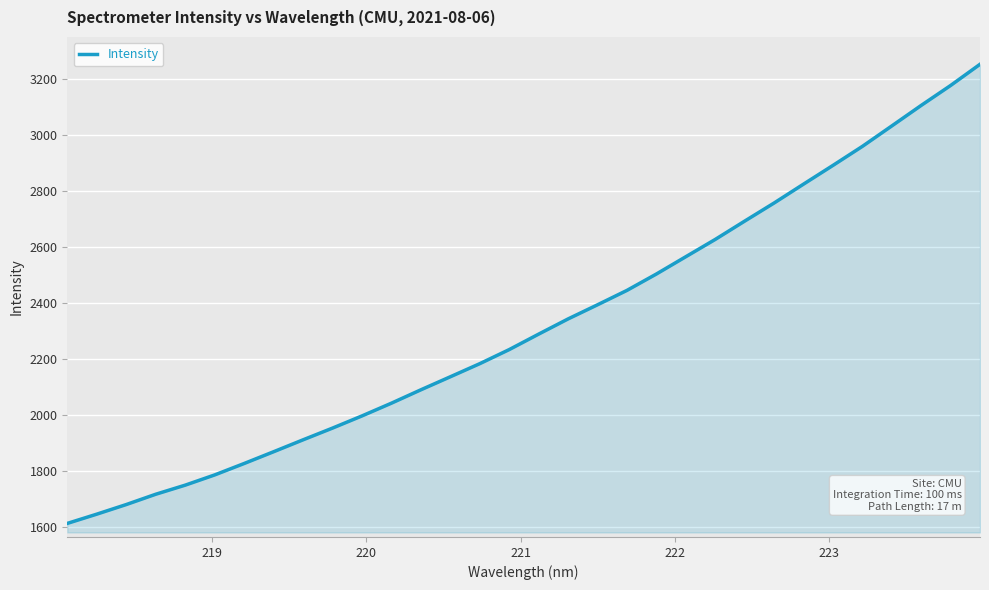

What is the maximum value shown in the chart?

3253.6